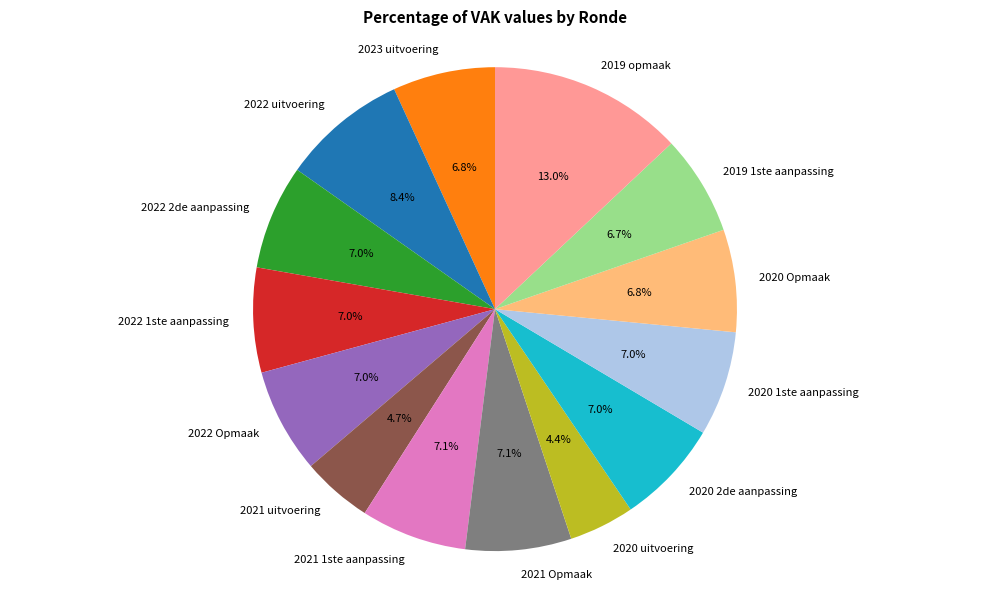

What is the ratio of the value at 2022 2de aanpassing to the value at 2021 1ste aanpassing?

1.0